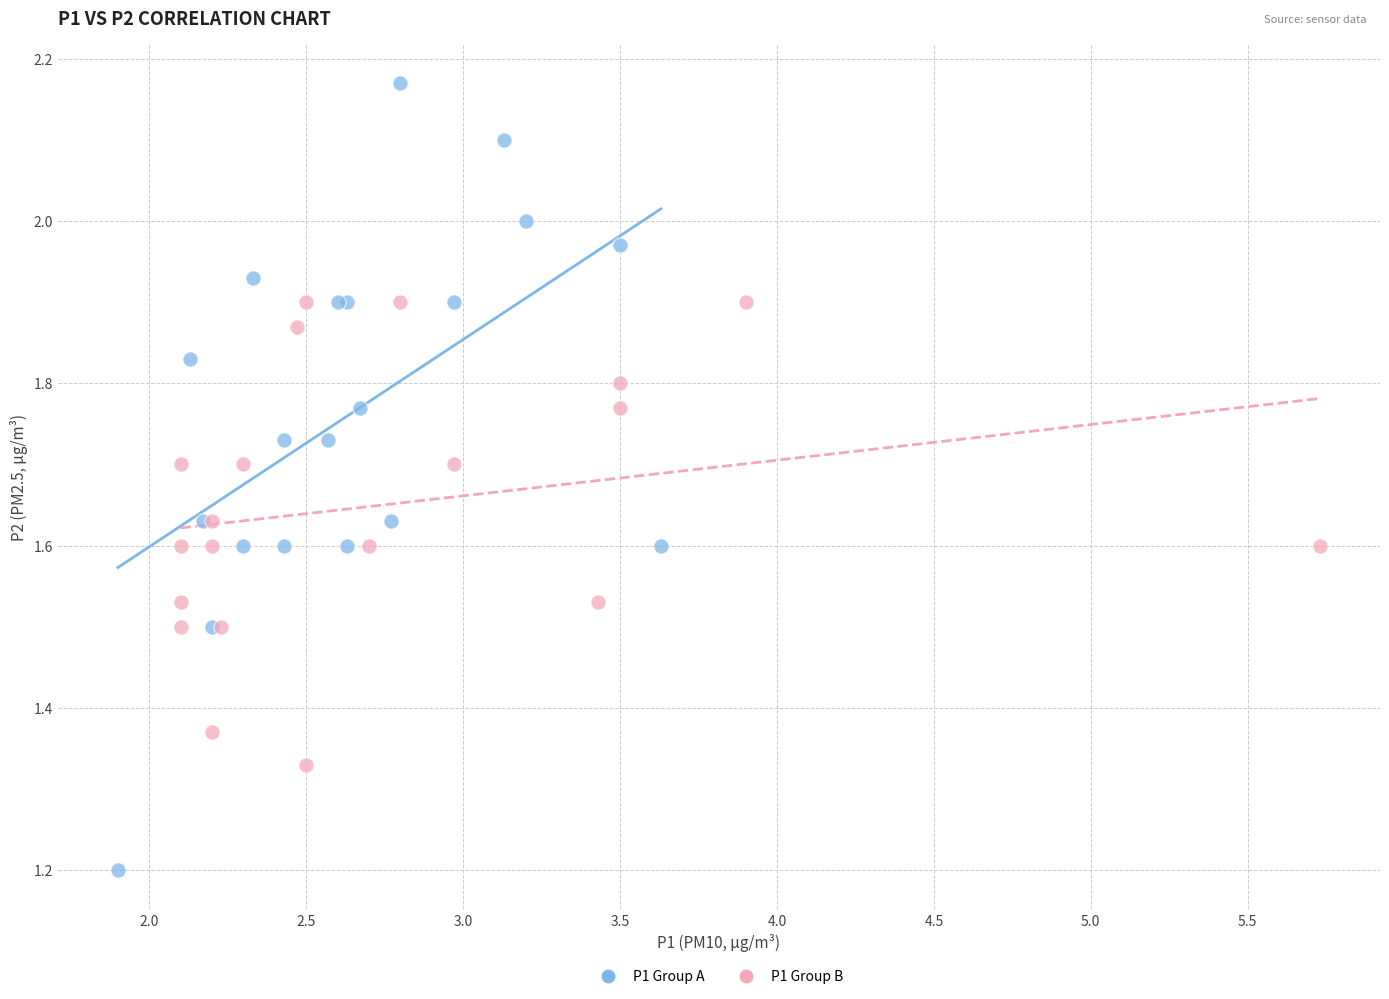

Which series has the widest spread of Y values?

P1 Group A